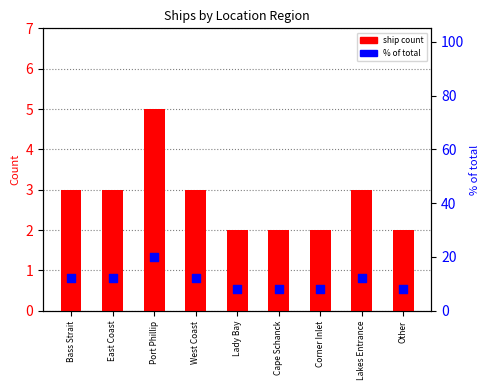

Which series has the widest spread of Y values?

percentile rank within sample